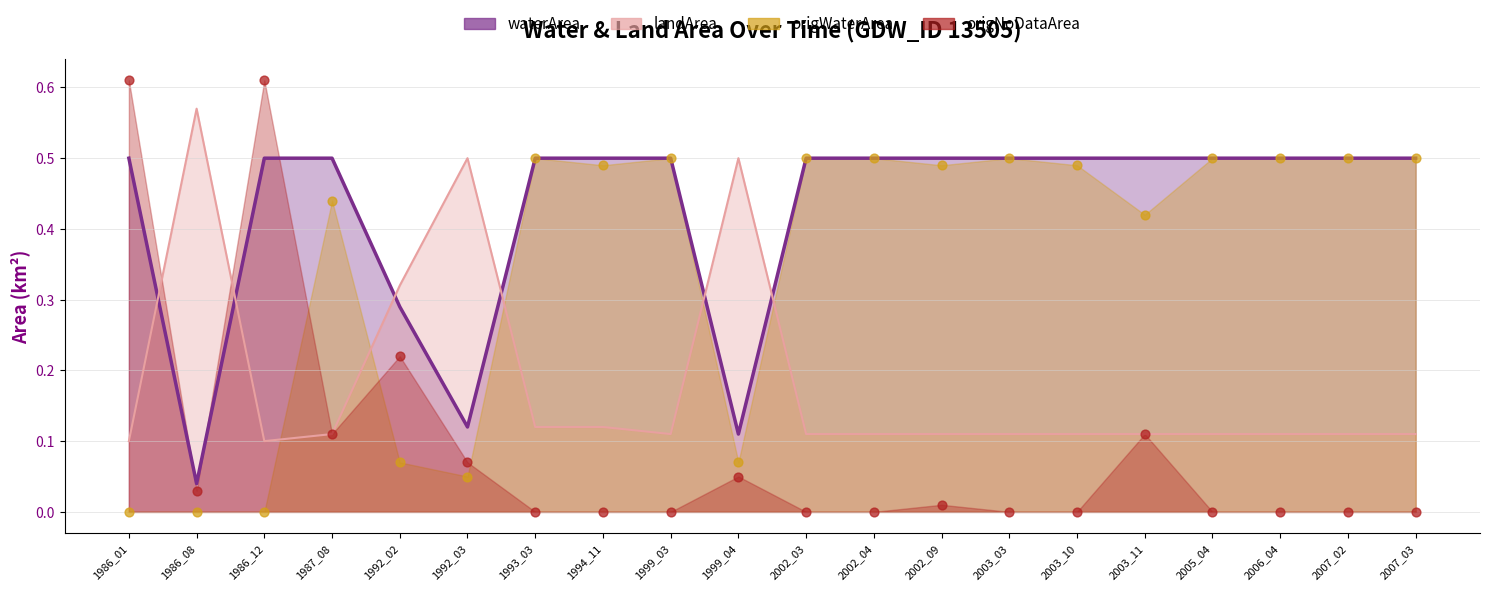

What are all the series names shown in the legend?

waterArea, landArea, origWaterArea, origNoDataArea